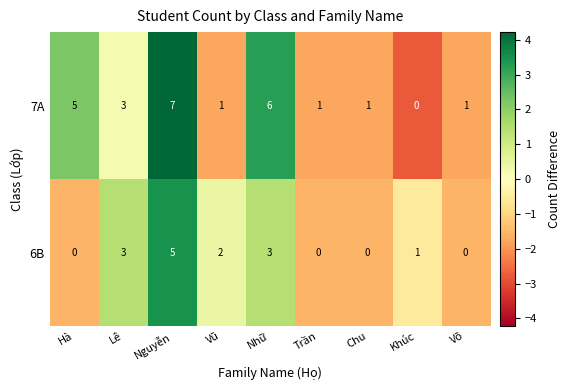

Which label corresponds to the largest value in the chart?

Nguyễn